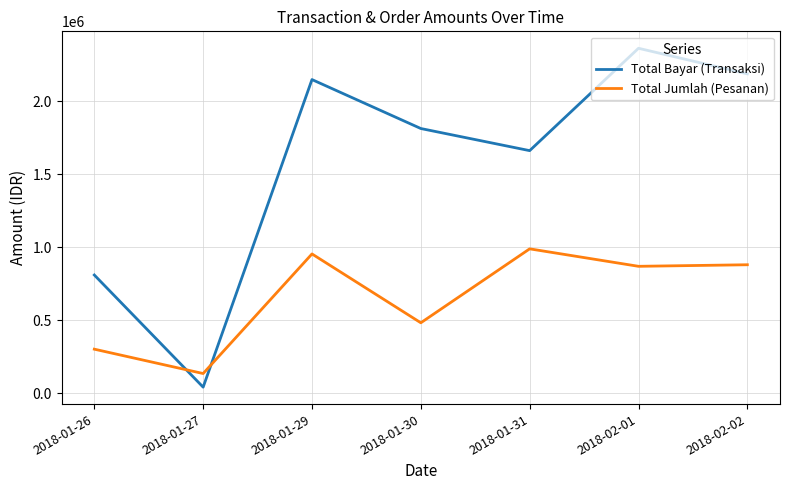

The value of Total Jumlah (Pesanan) at 2018-02-01 is 1495392. True or false?

False